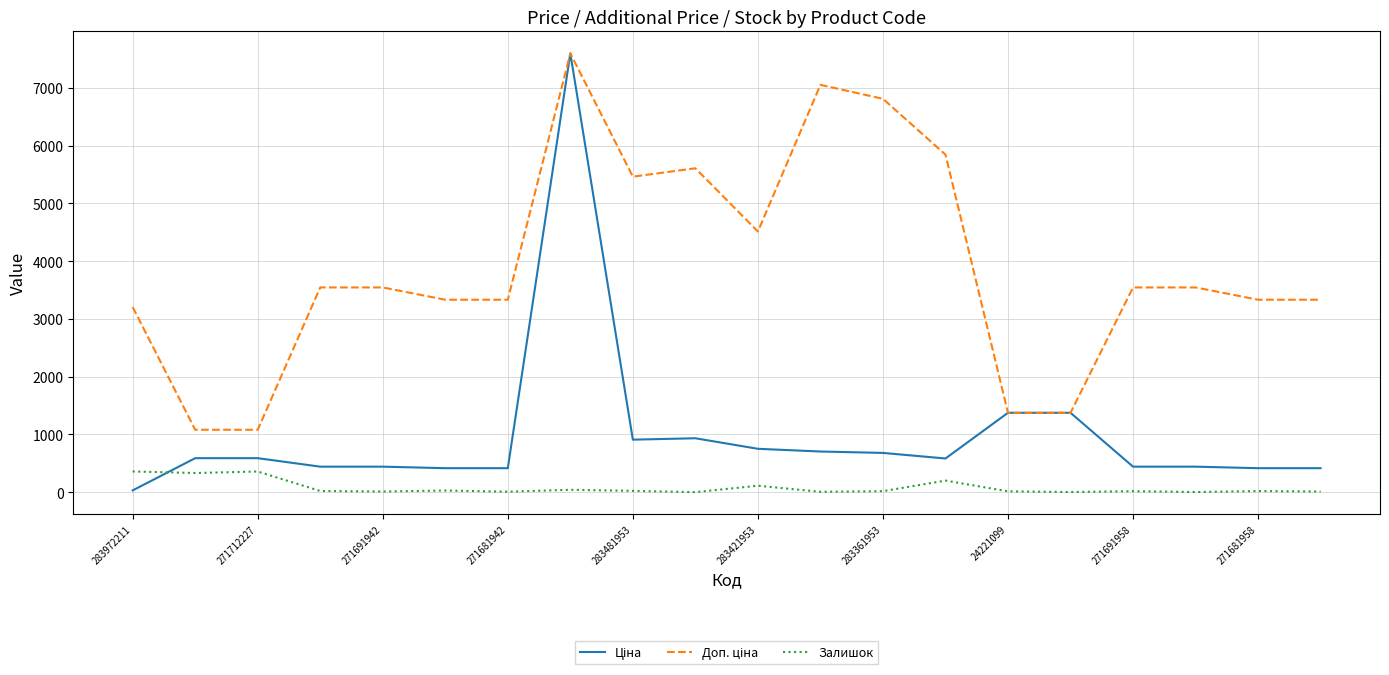

How many distinct data groups are displayed?

3